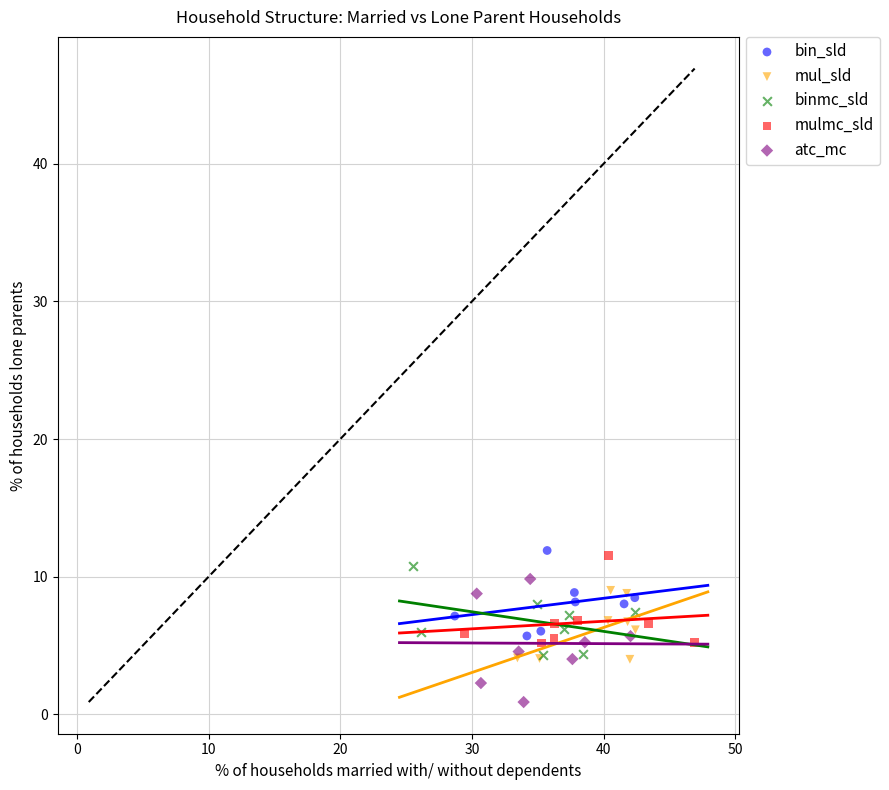

Which series has the largest Y range (max minus min)?

atc_mc